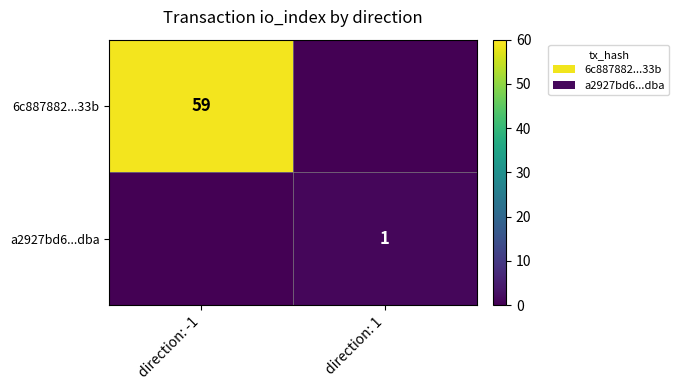

The value of a2927bd6...dba at direction: 1 is 1. True or false?

True